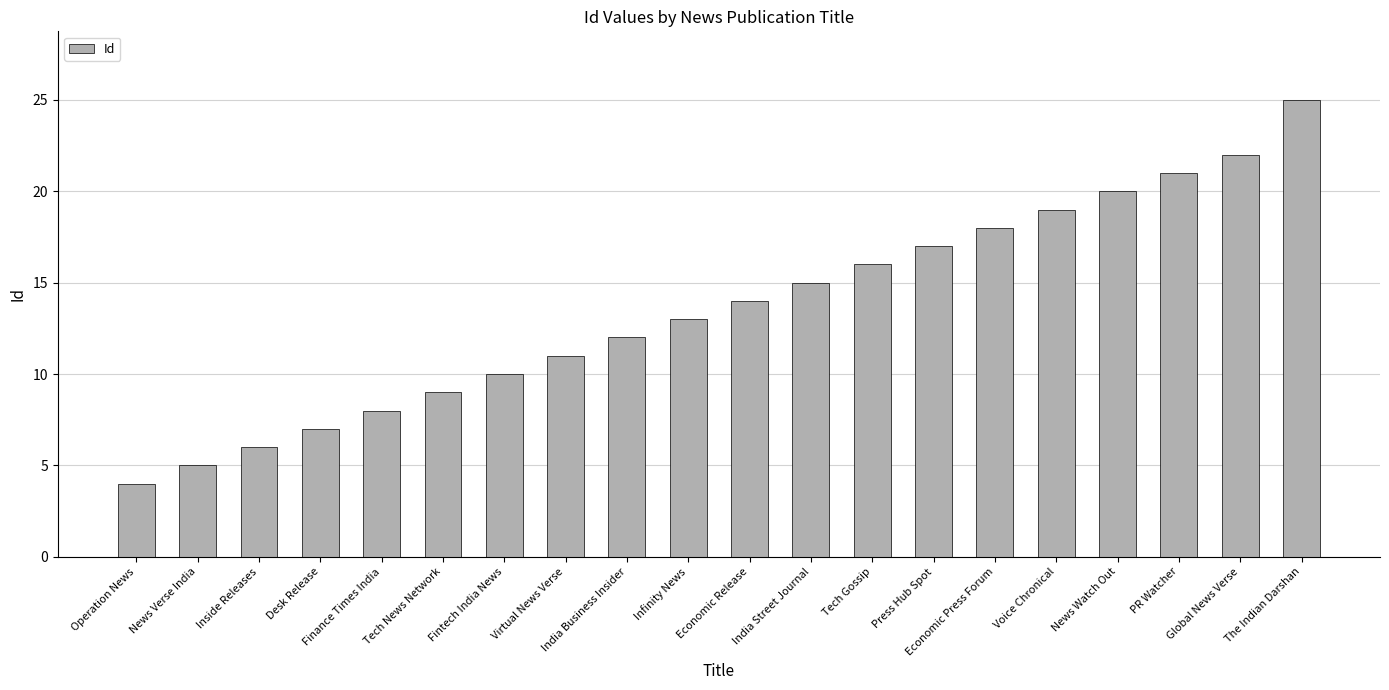

Which category has the highest value across all series?

The Indian Darshan